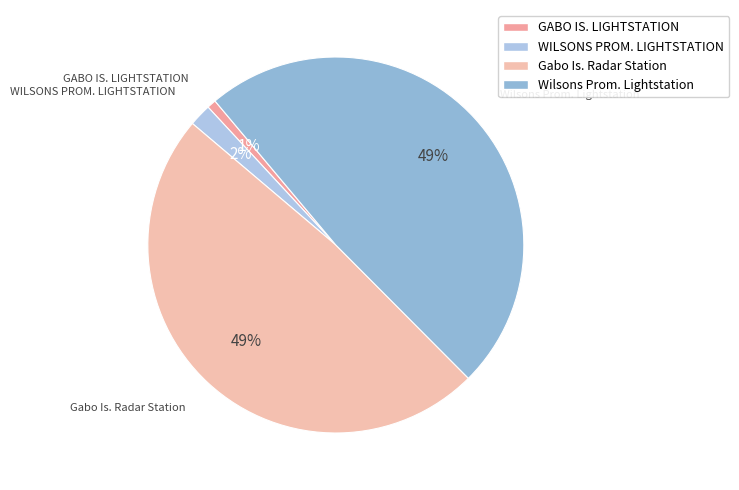

Count the number of slices in the pie.

4